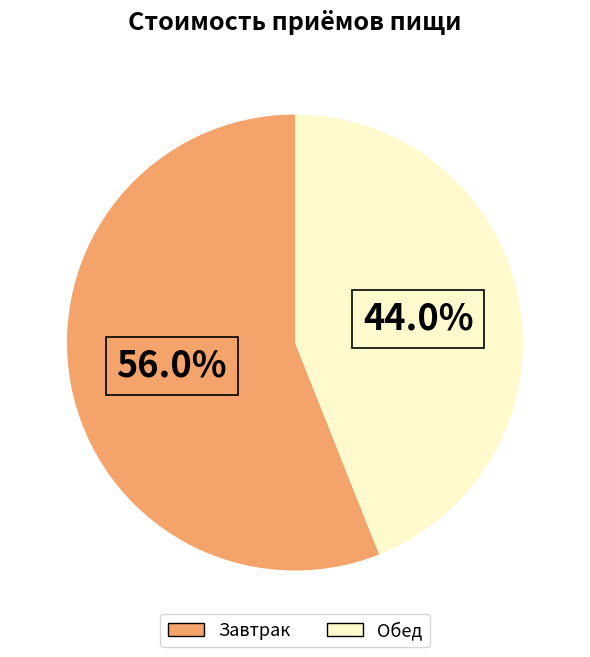

Count the number of slices in the pie.

2